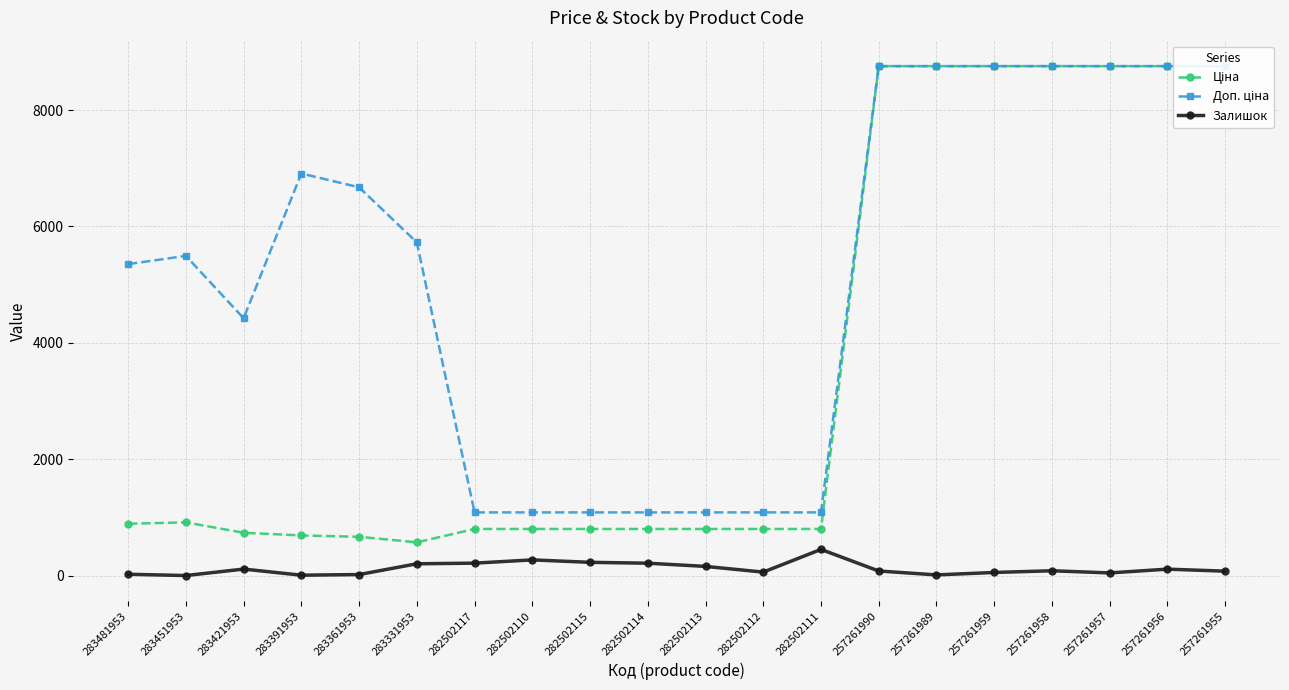

What is the difference between the maximum and minimum values in the Залишок series?

449